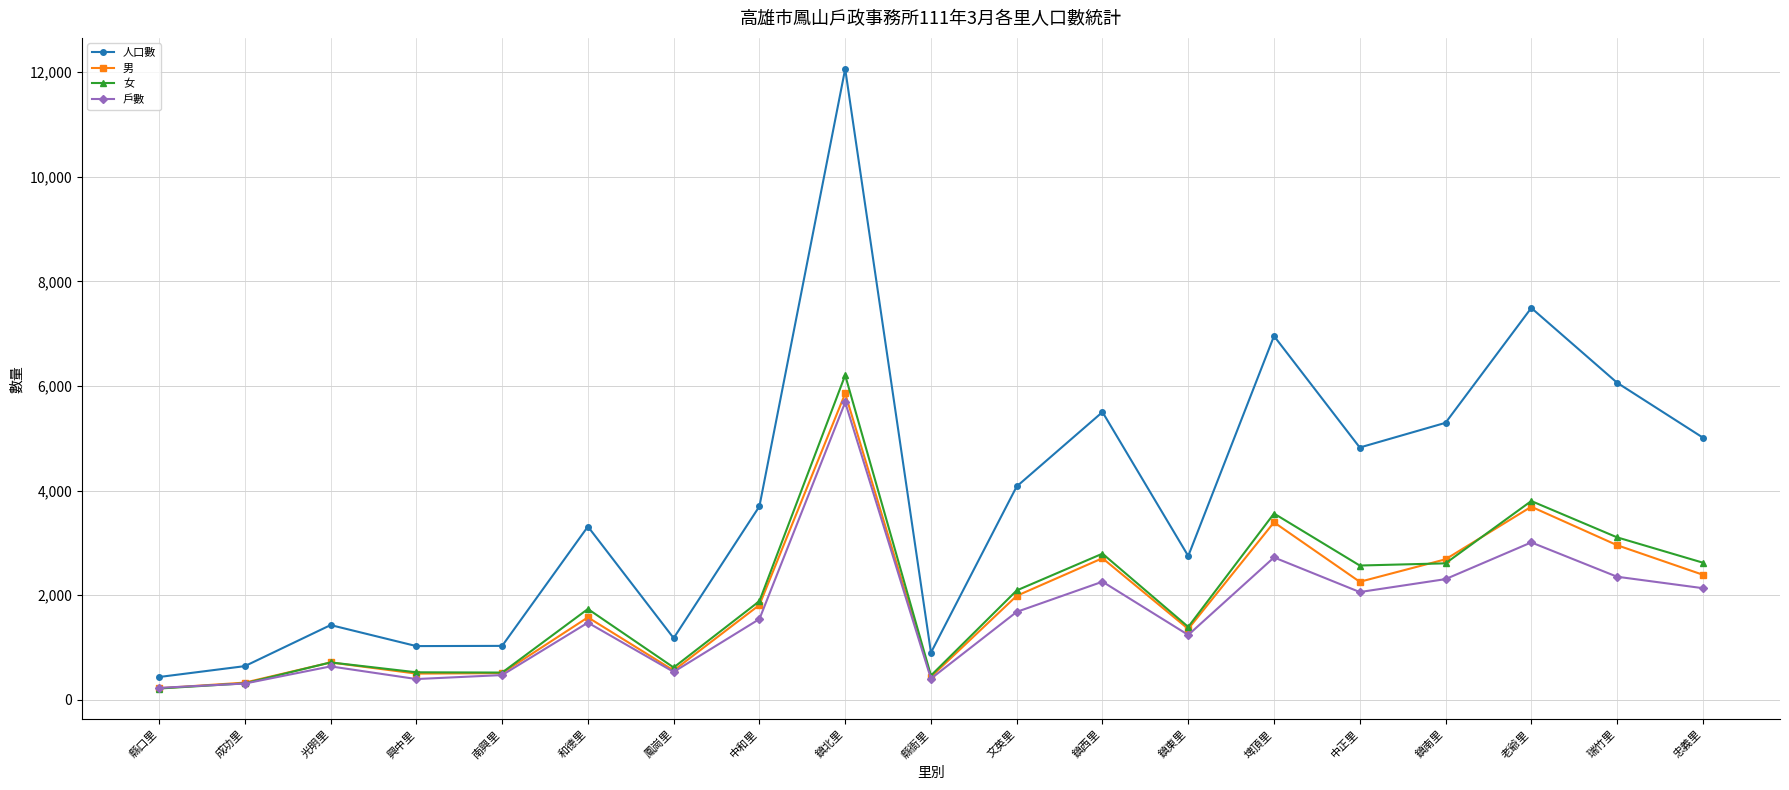

List the series in order of their peak value, lowest first.

戶數, 男, 女, 人口數